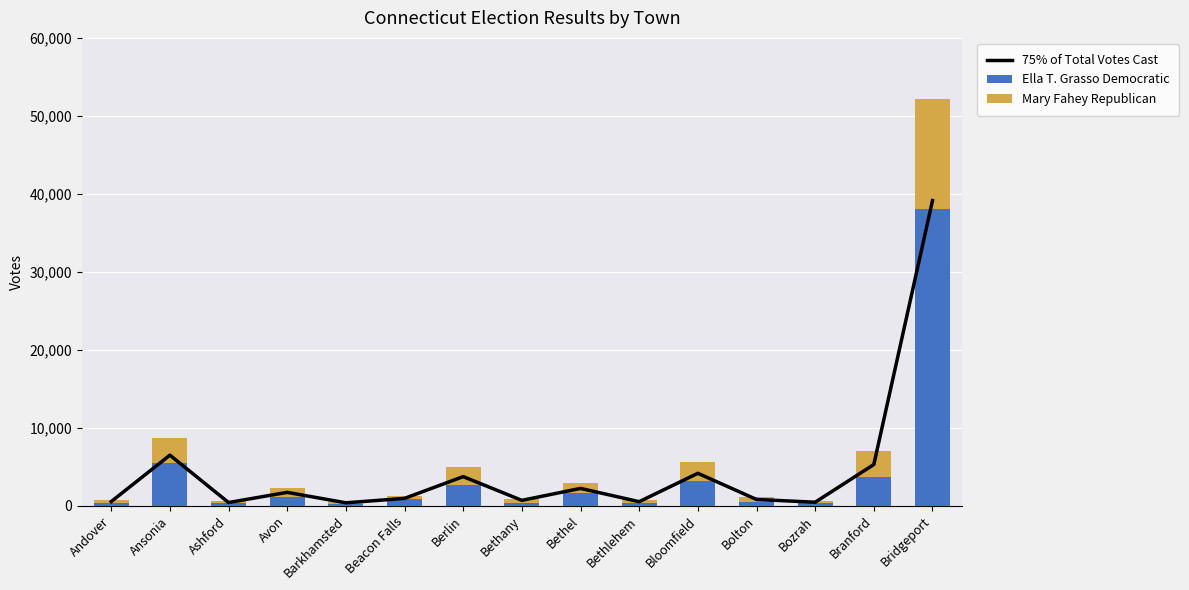

How many groups of bars are there?

15